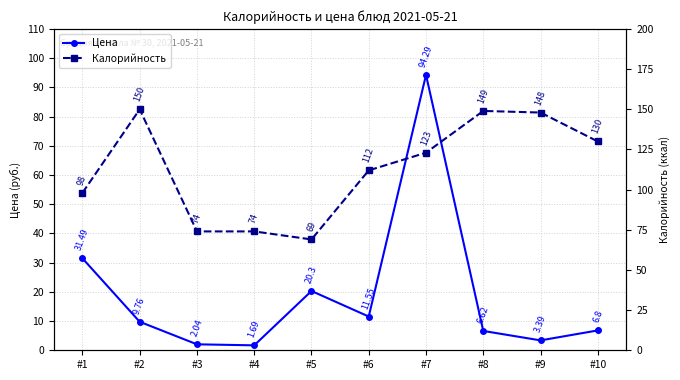

Between #4 and #10, which series saw the biggest shift?

Калорийность